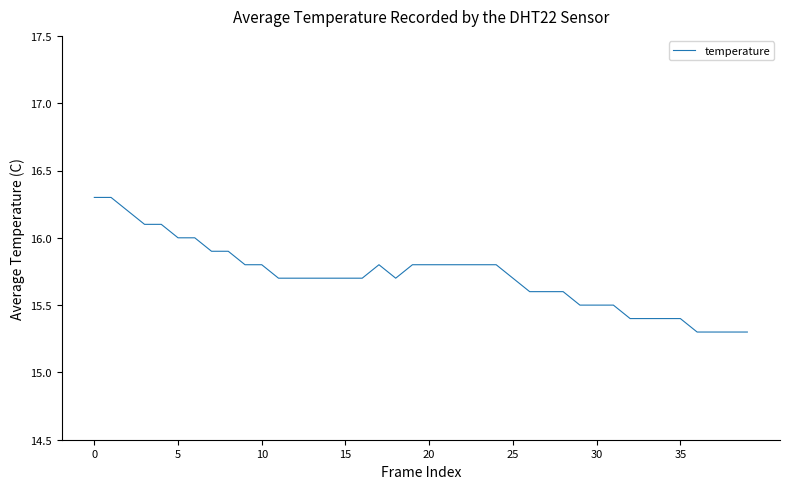

What is the maximum value shown in the chart?

16.3